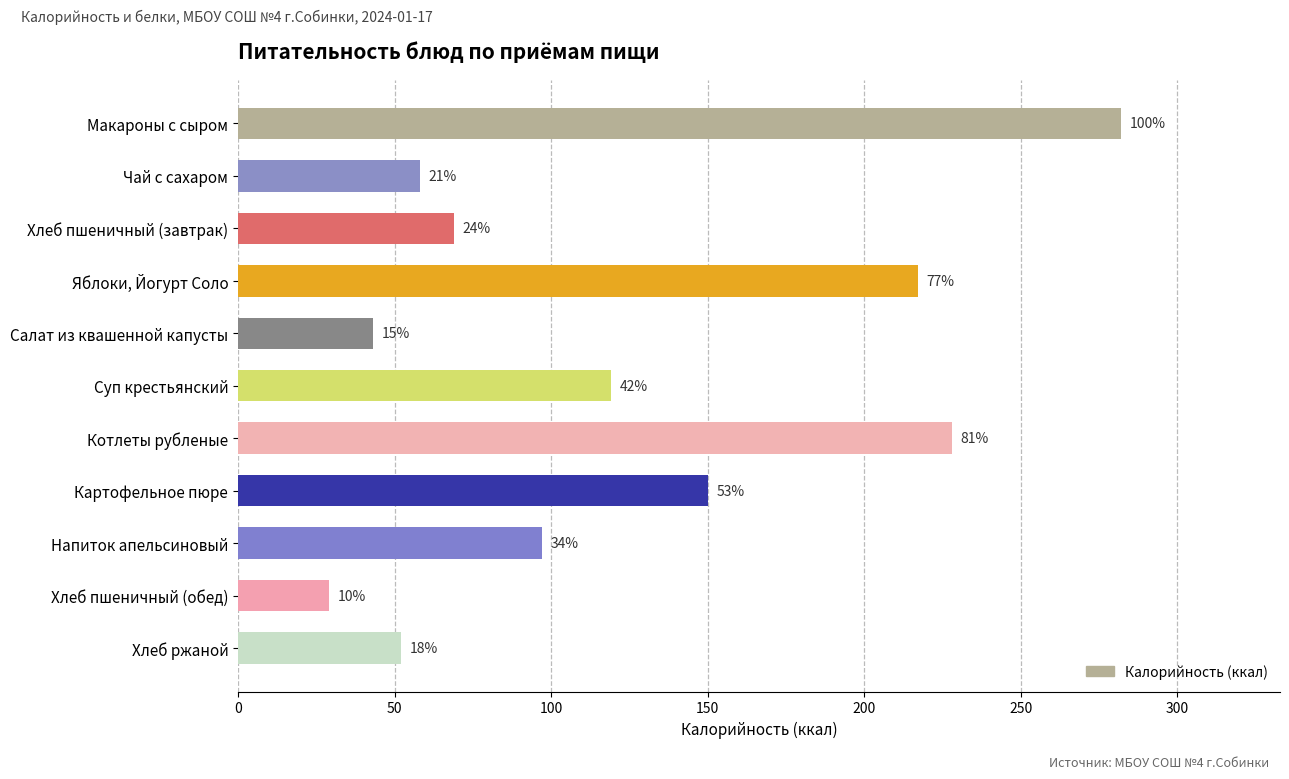

How many bars are there in total?

11